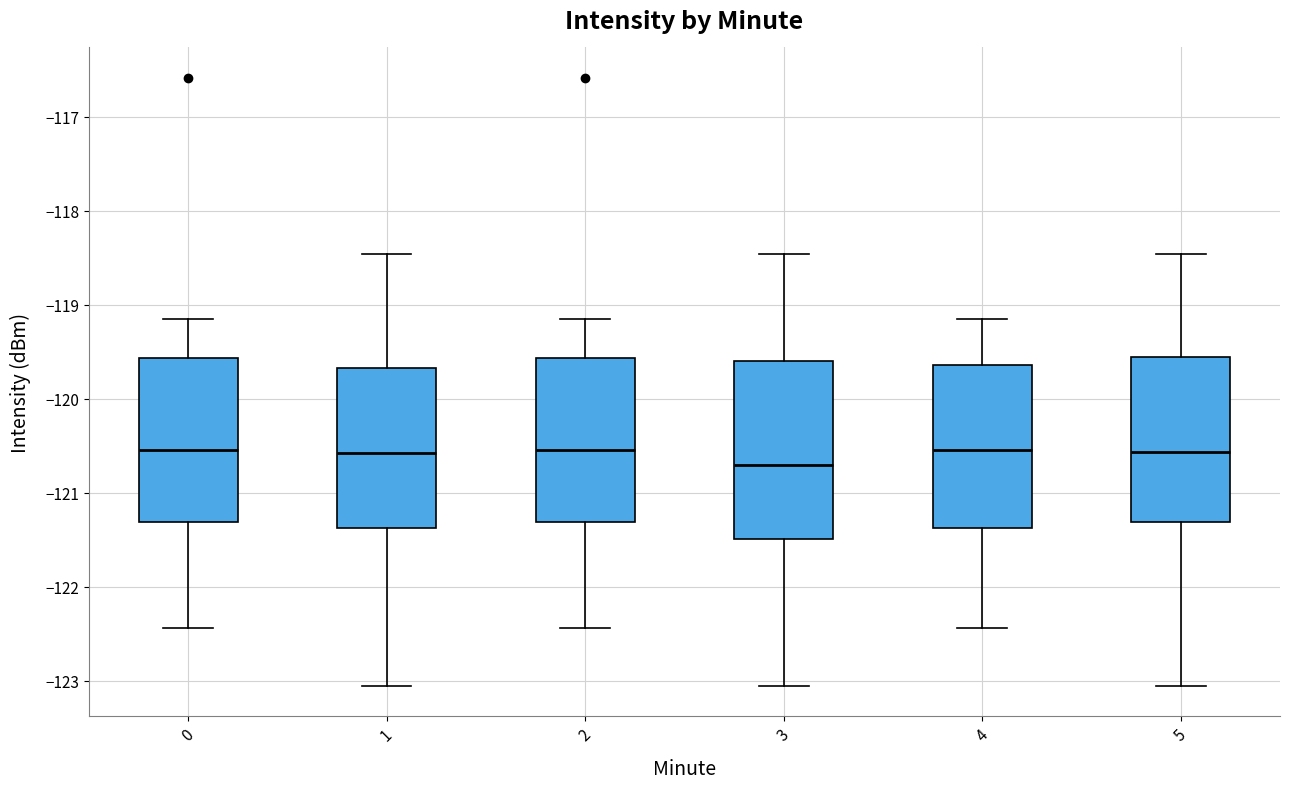

Which box's median line is the lowest?

3